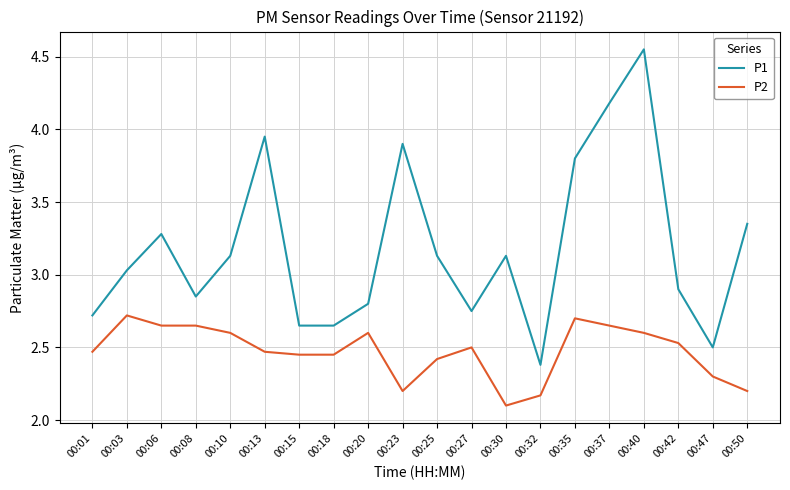

Which category has the highest value across all series?

00:40